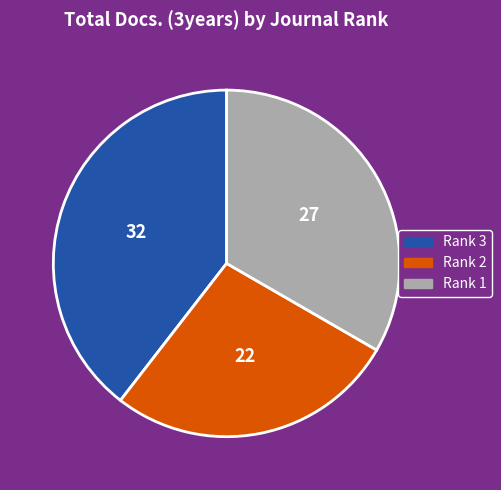

What is the ratio of the value at Rank 1 to the value at Rank 3?

0.8